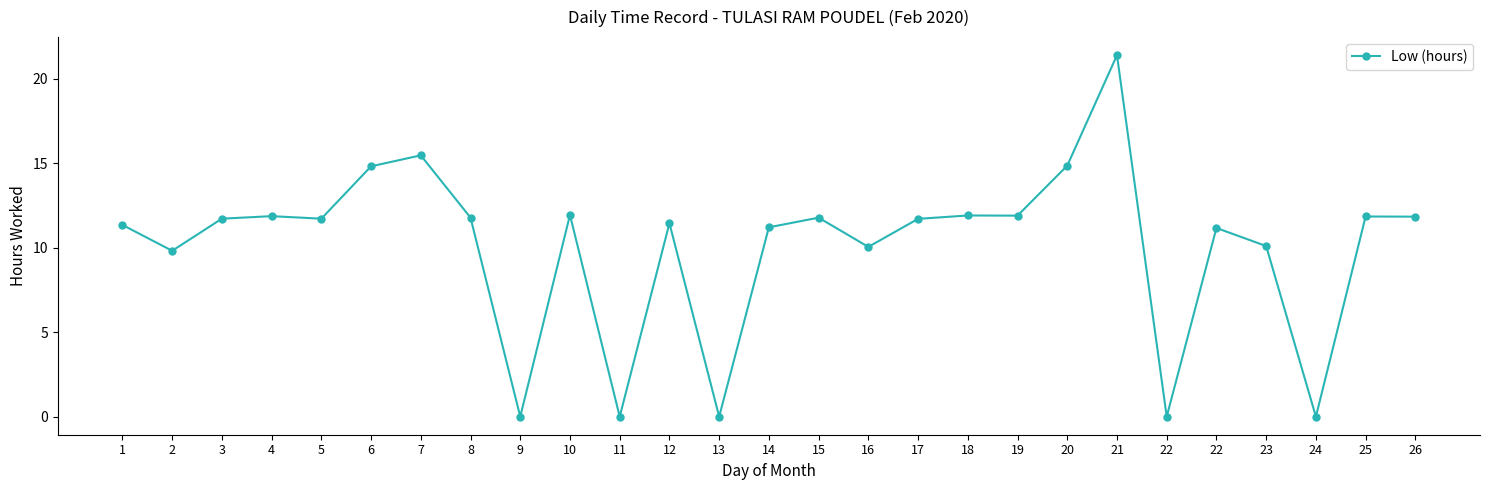

What is the sum of the values at 6 and 13?

14.8